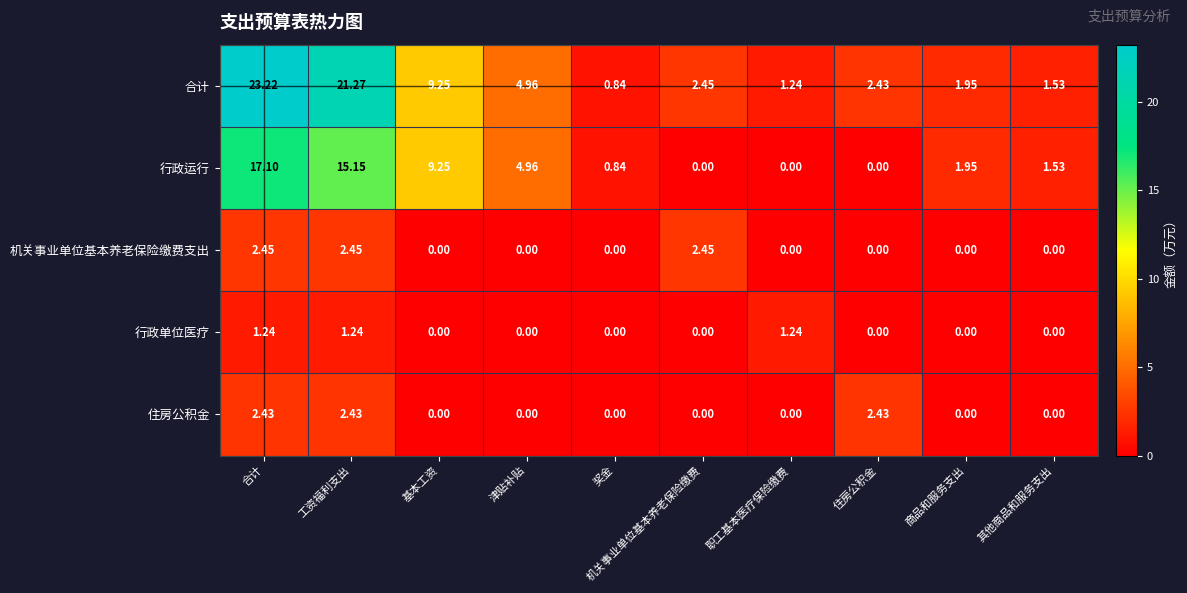

Which series has the largest total across all categories?

合计